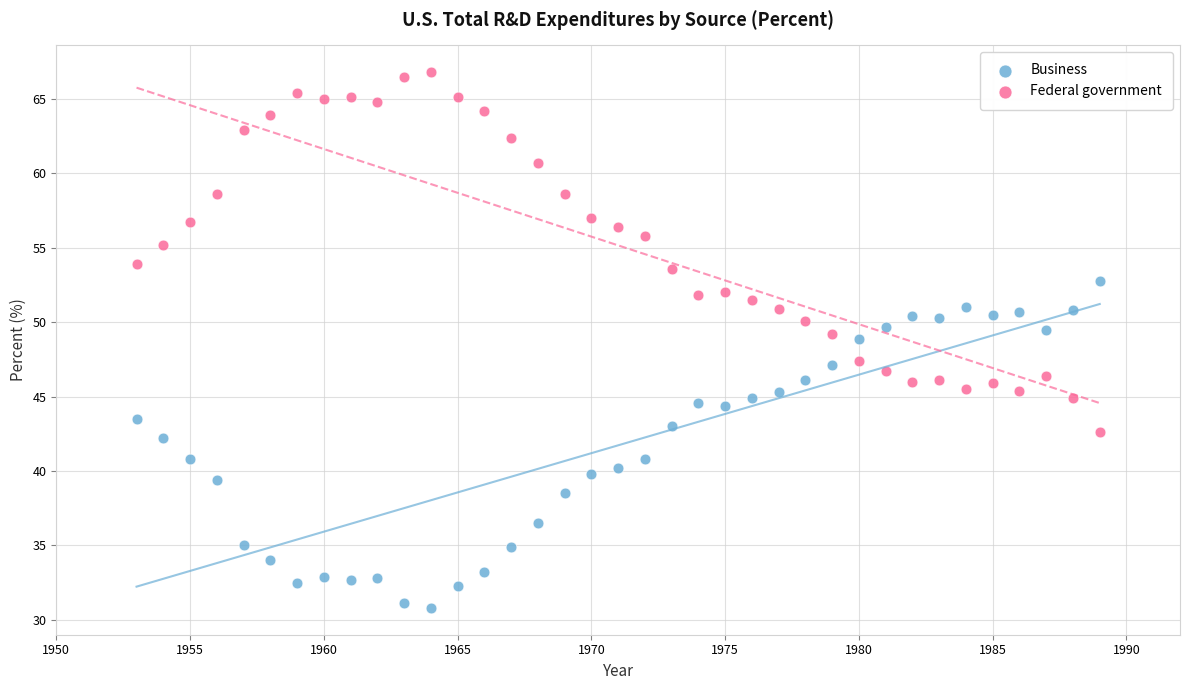

Which series has the largest Y range (max minus min)?

Federal government